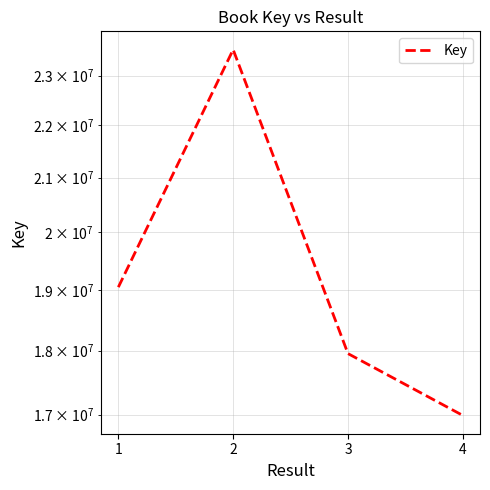

List the labels in order of value, largest first.

2, 1, 3, 4